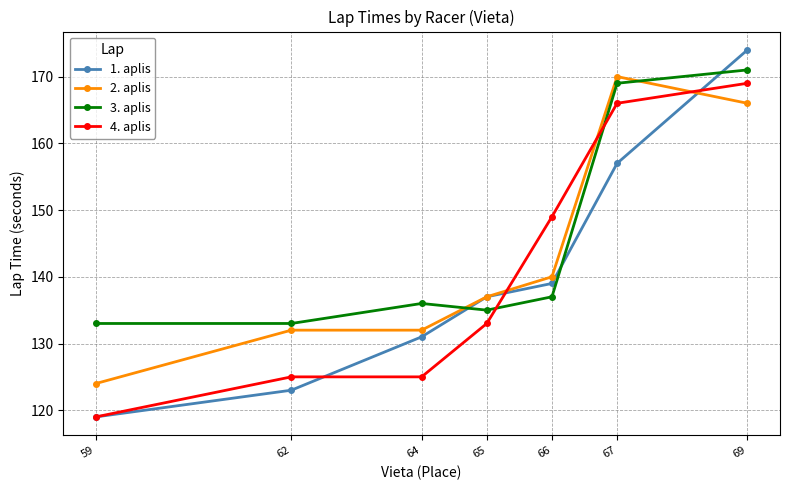

Reading left to right, transcribe all the data shown in this chart.

1. aplis: 59=119	62=123	64=131	65=137	66=139	67=157	69=174
2. aplis: 59=124	62=132	64=132	65=137	66=140	67=170	69=166
3. aplis: 59=133	62=133	64=136	65=135	66=137	67=169	69=171
4. aplis: 59=119	62=125	64=125	65=133	66=149	67=166	69=169